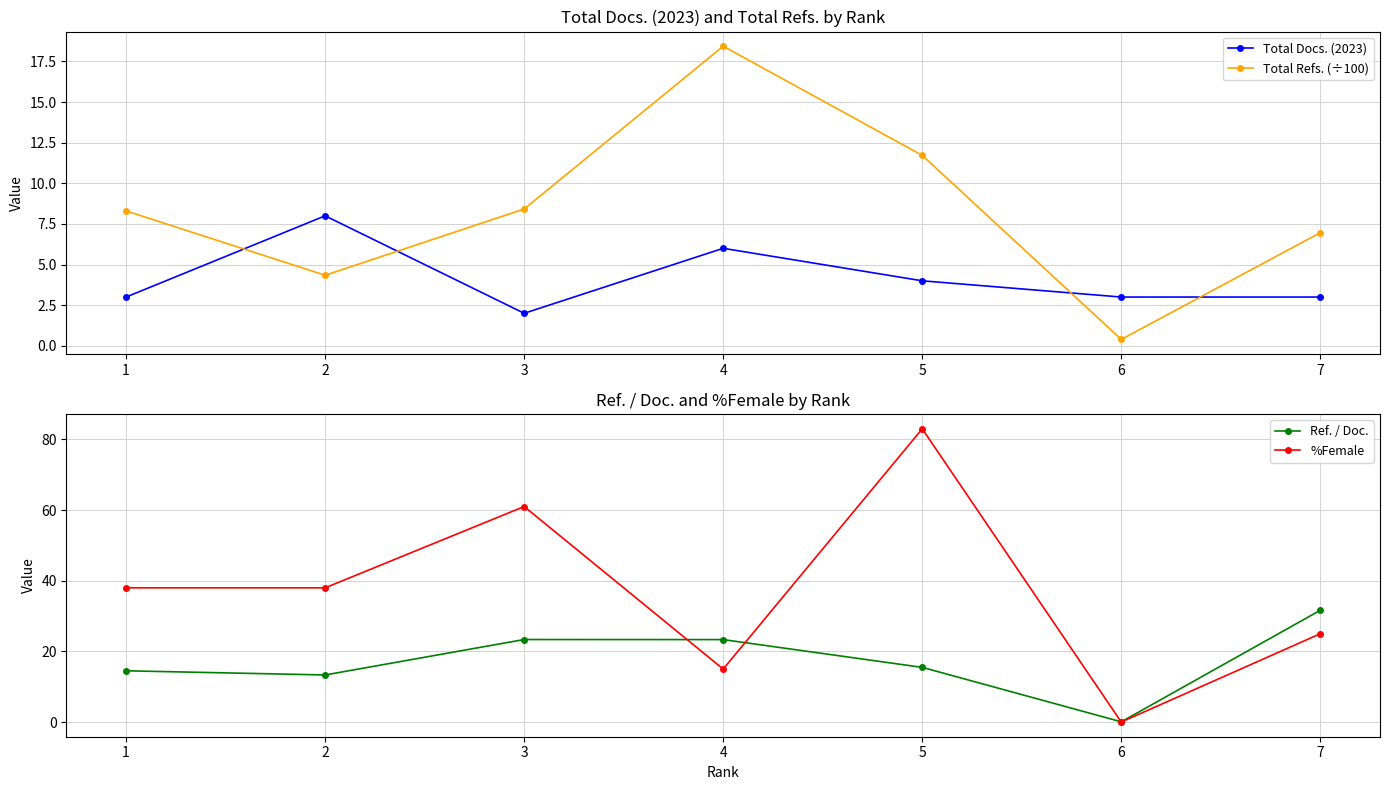

How many lines are shown in the chart?

4